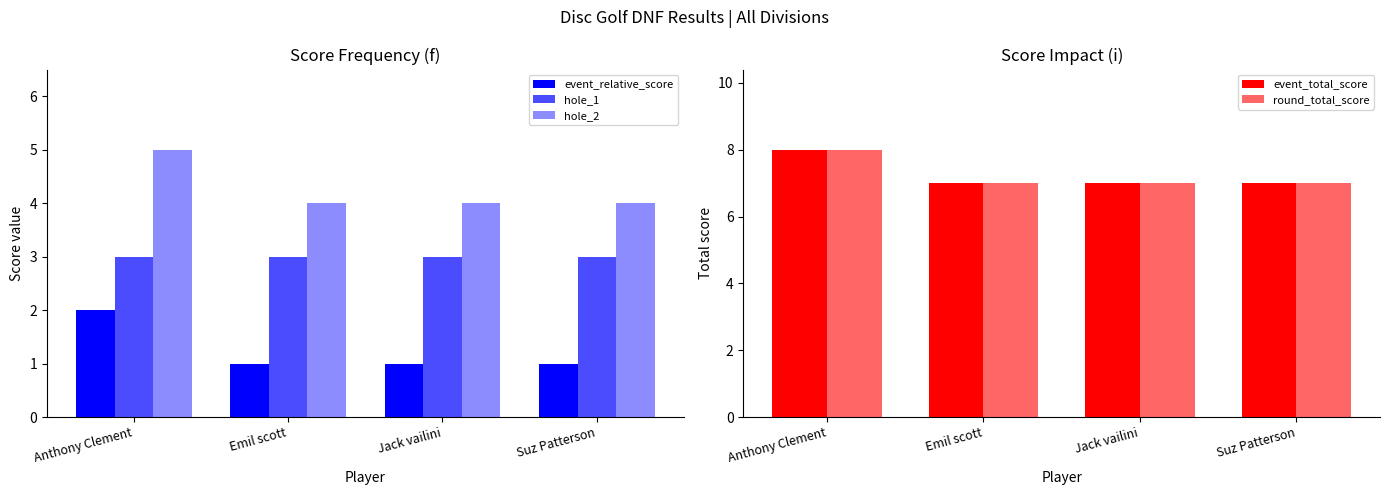

Is the value of round_total_score at Jack vailini greater than the value of hole_1 at Emil scott?

Yes